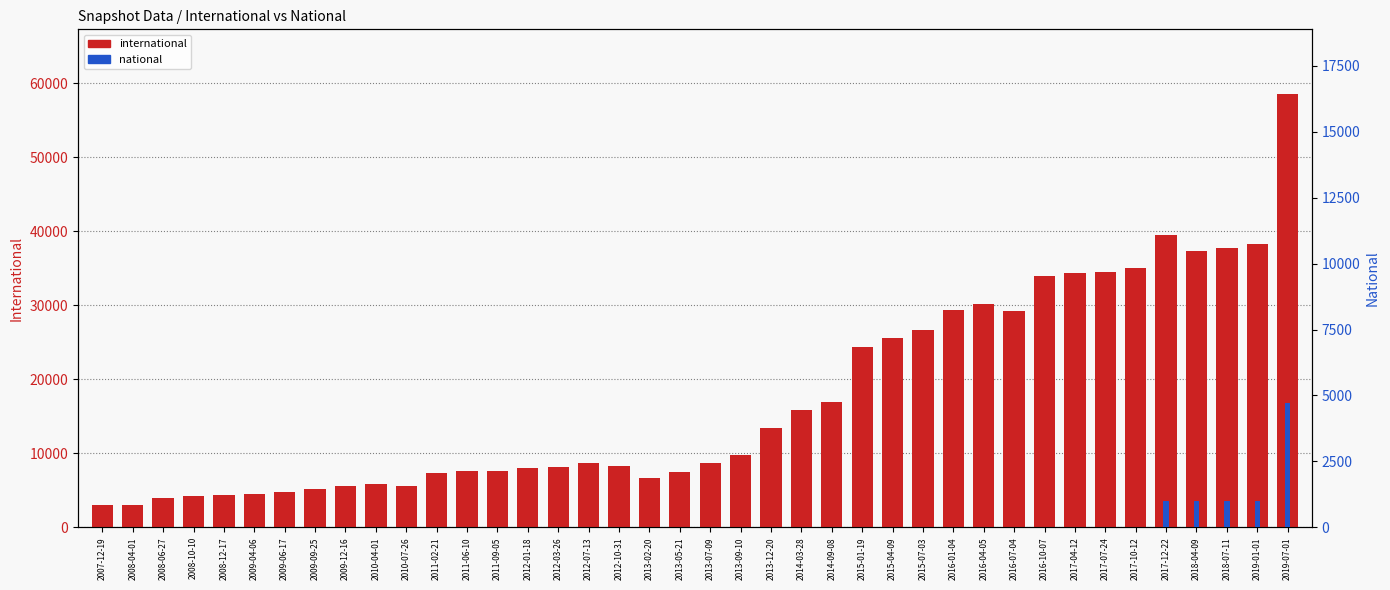

Which category has the highest value in the national series?

2019-07-01